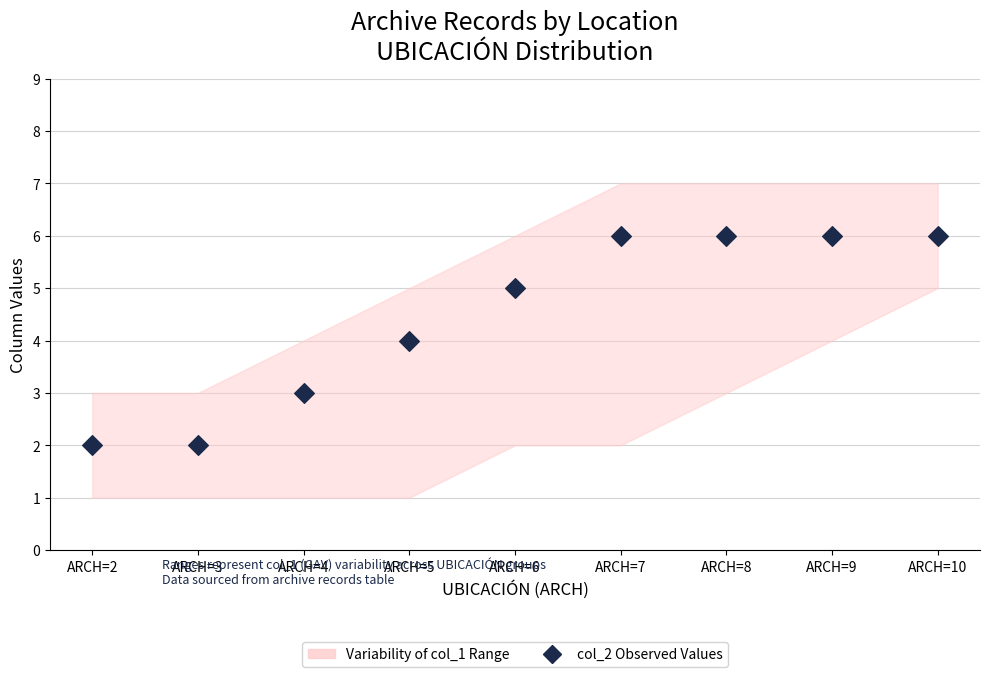

What is the range of Y values (max minus min)?

4